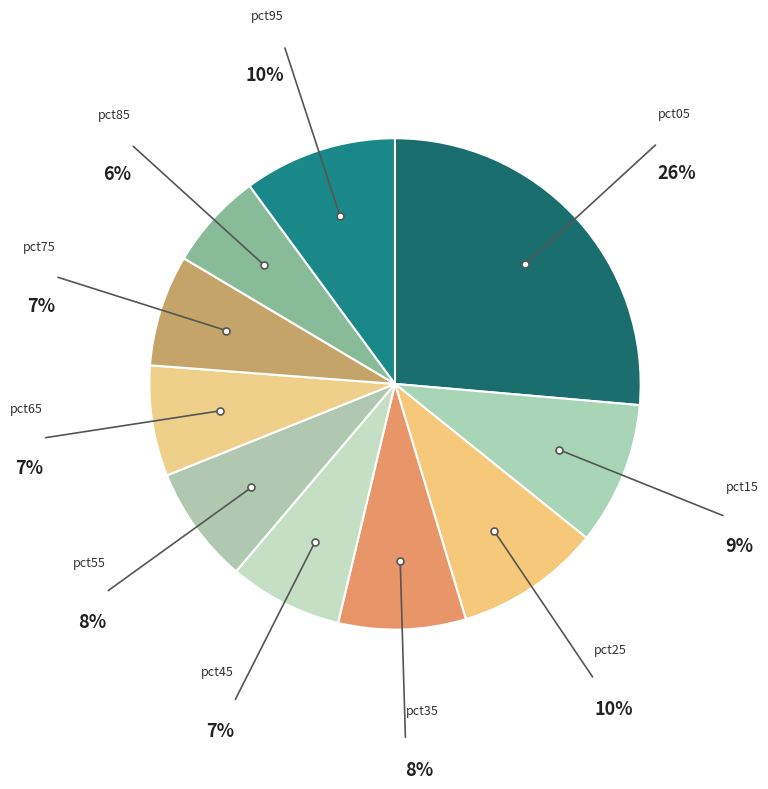

How many slices are in this pie chart?

10